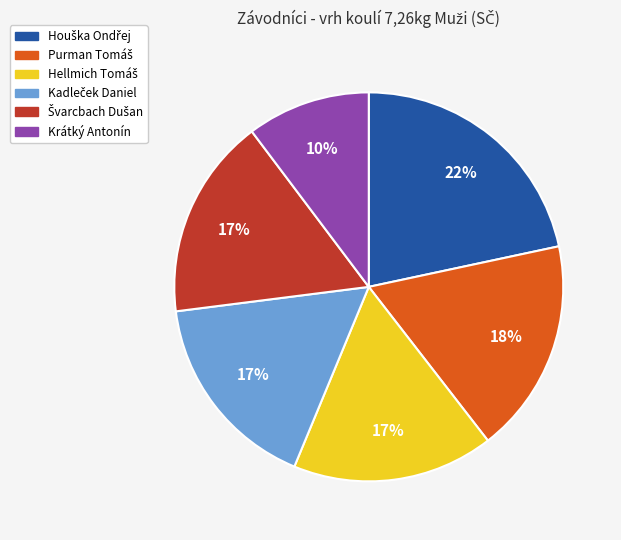

To the nearest percent, what is the average slice percentage?

17%